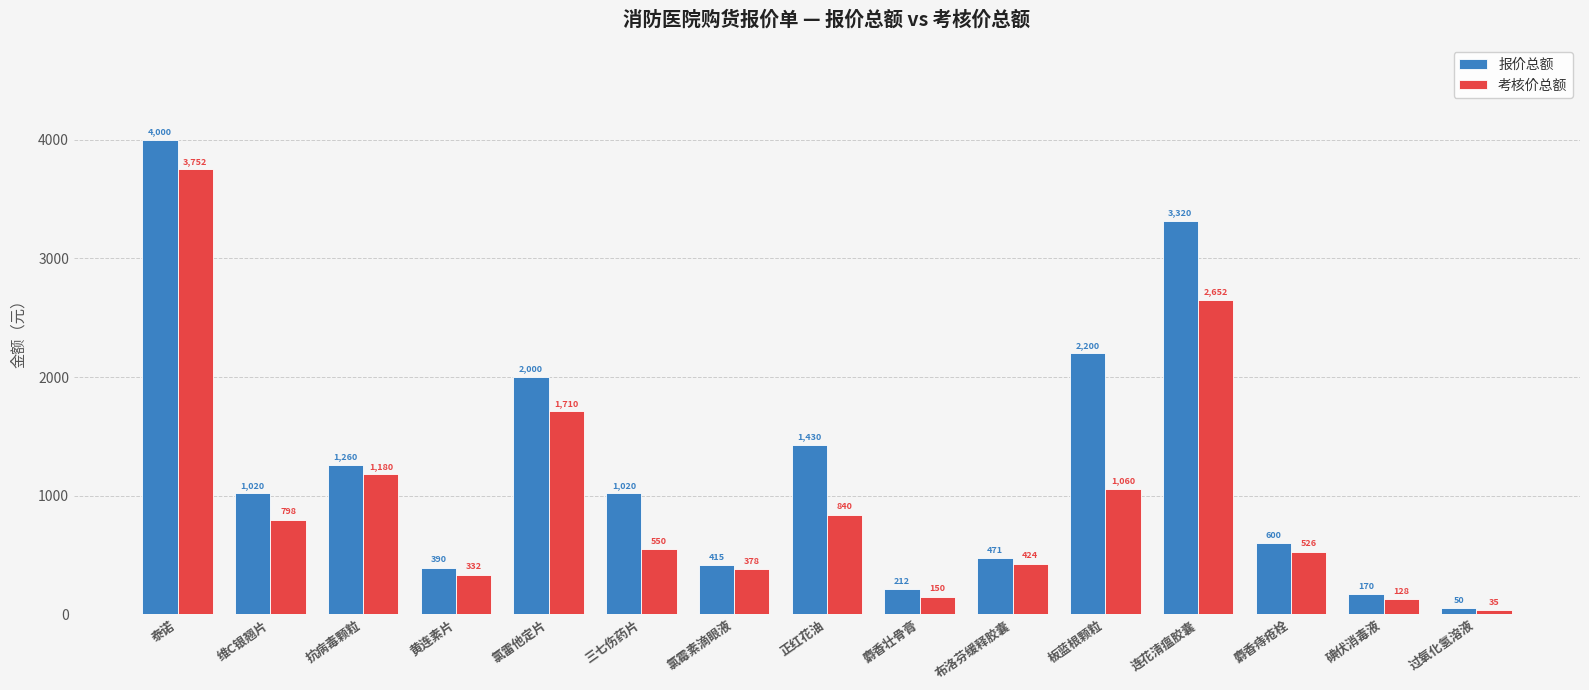

What are all the series names shown in the legend?

报价总额, 考核价总额